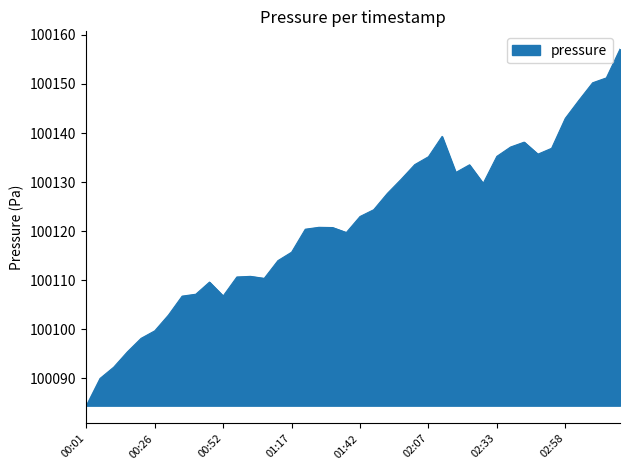

What is the difference between the maximum and minimum values?

72.6